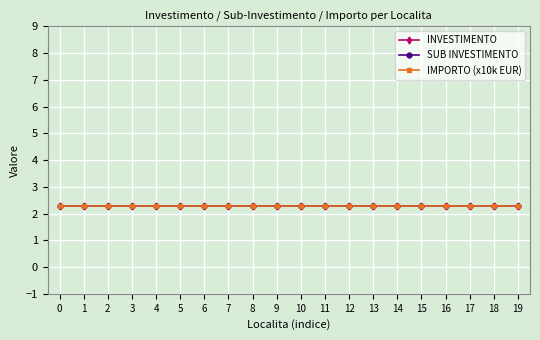

Does the chart have visible grid lines?

Yes